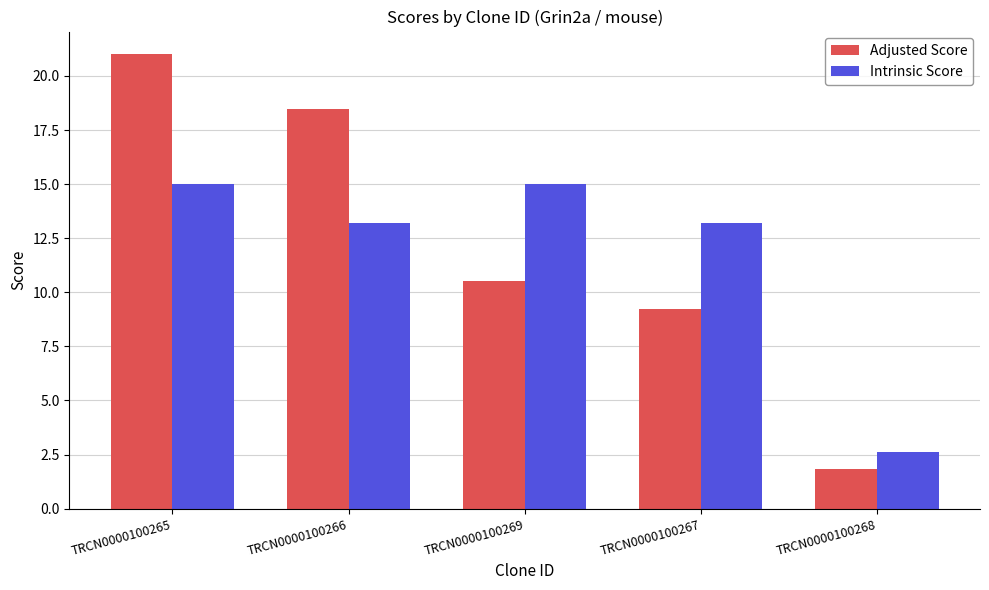

At which category does the chart reach its peak across all series?

TRCN0000100265